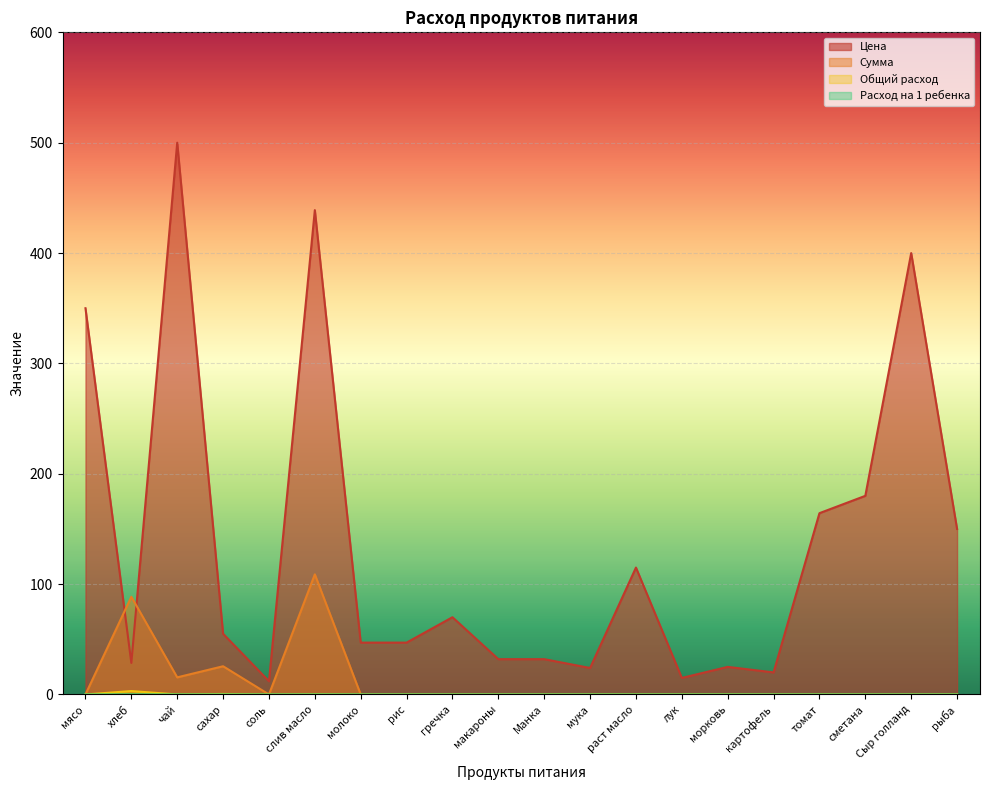

The value of Сумма at сахар is 25.6. True or false?

True